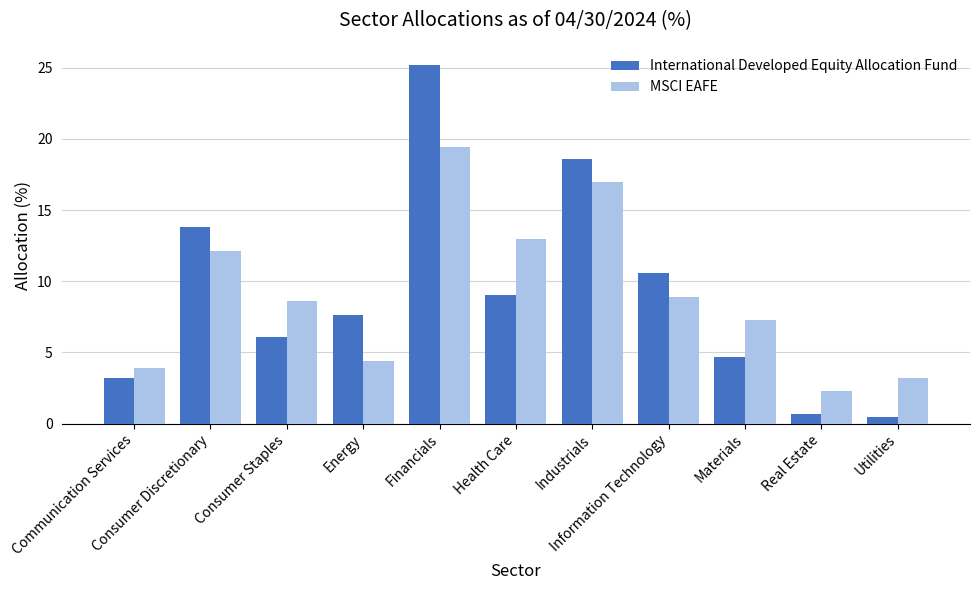

What is the average value of the International Developed Equity Allocation Fund series?

9.1